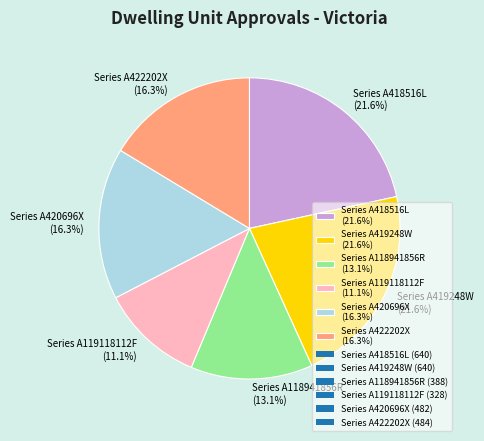

Does Series A419248W account for over 50% of the chart?

No